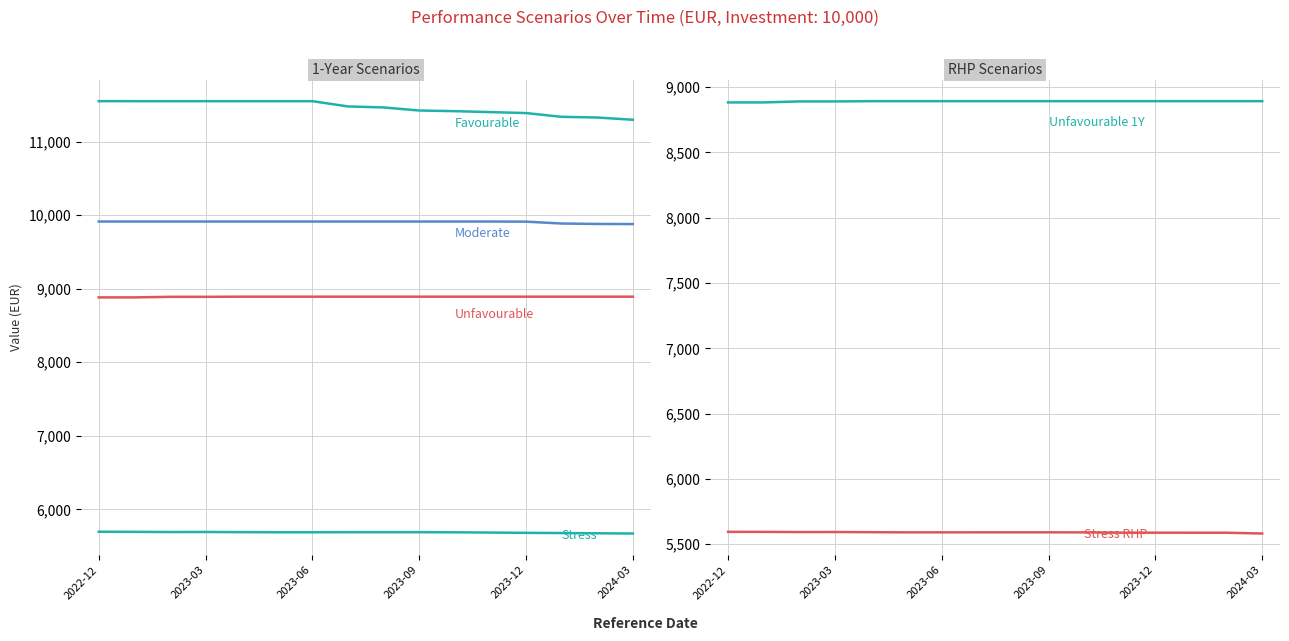

What is the value of the Favourable Value 1 Year point at the 10th from the left?

11424.7